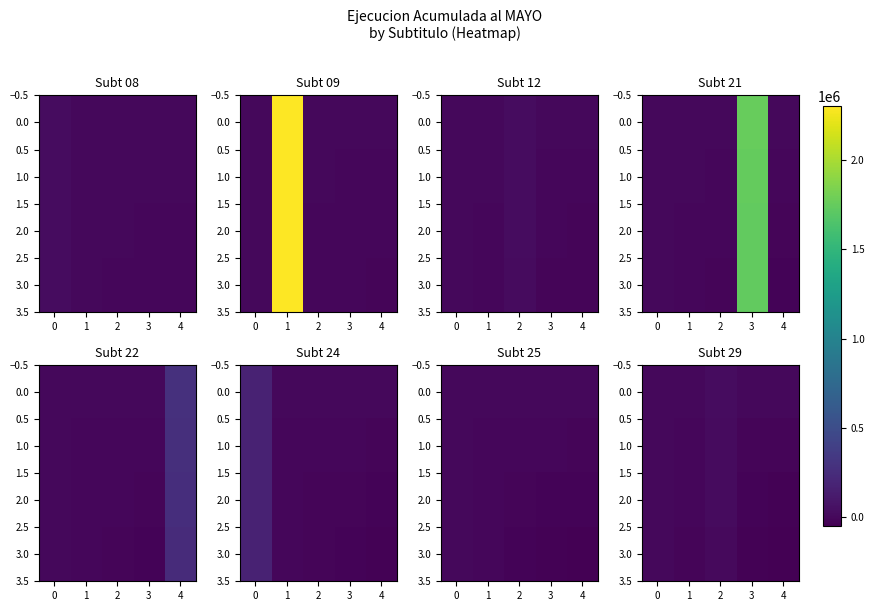

True or false: 0.0 has a value of 0 at 4.

True